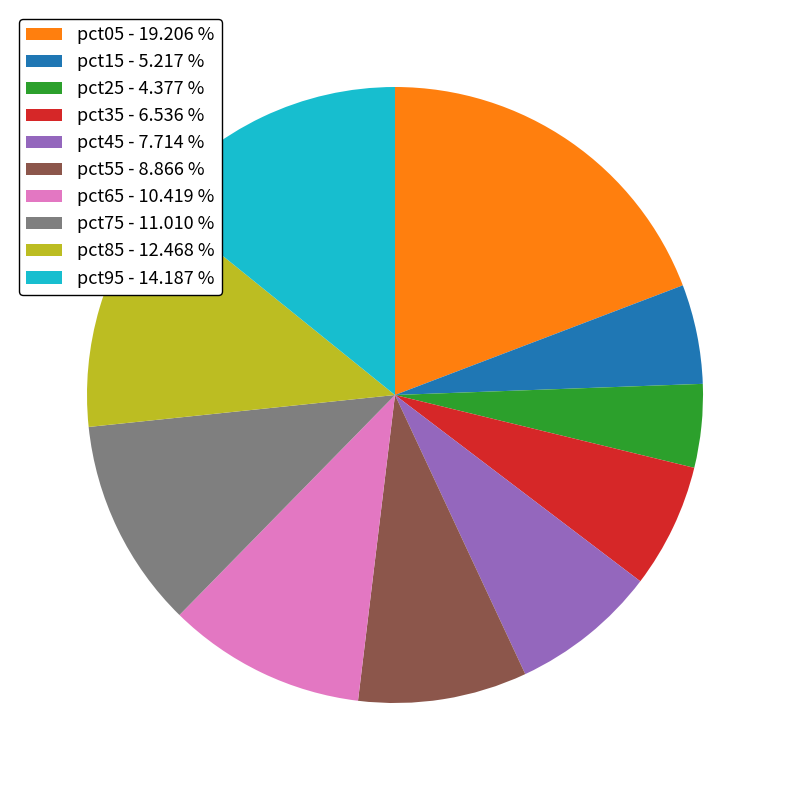

Count the number of slices in the pie.

10